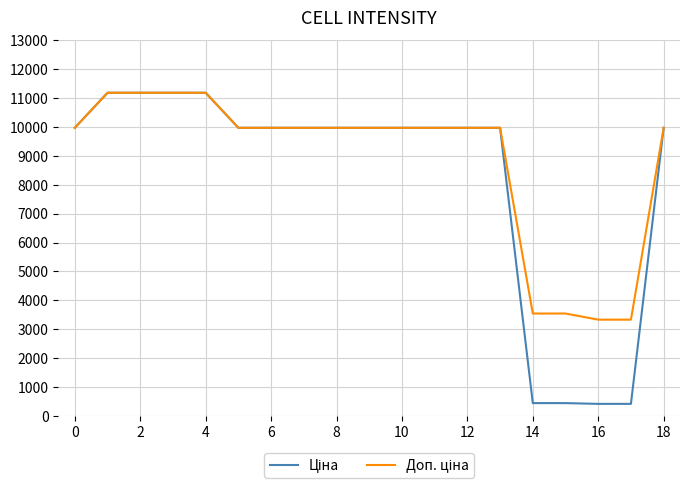

What is the smallest value displayed?

416.6